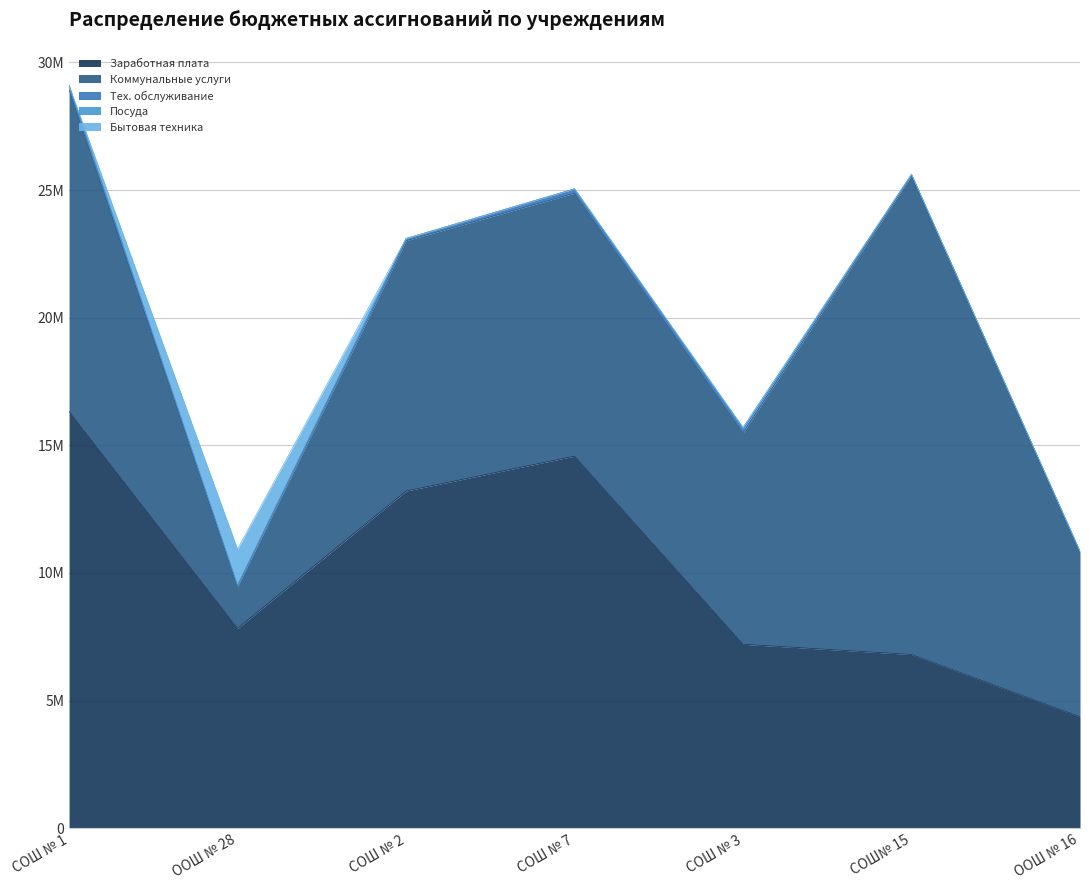

At ООШ № 16, list the series in order from largest to smallest.

Коммунальные услуги, Заработная плата, Тех. обслуживание, Посуда, Бытовая техника